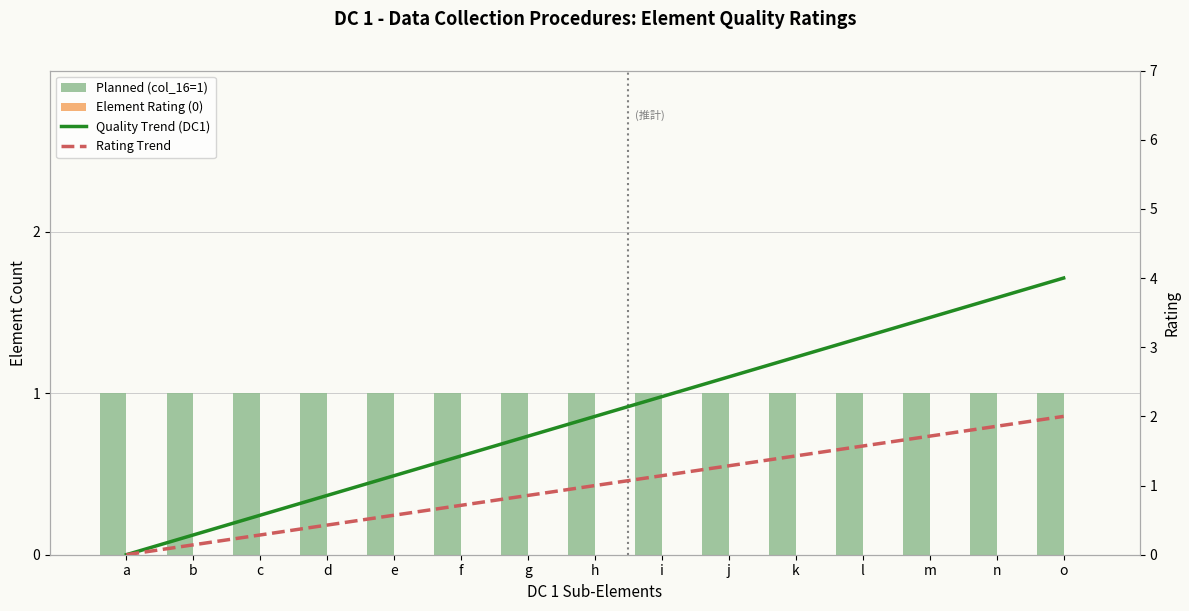

How many values in the Quality Trend (DC1) series exceed 2?

7